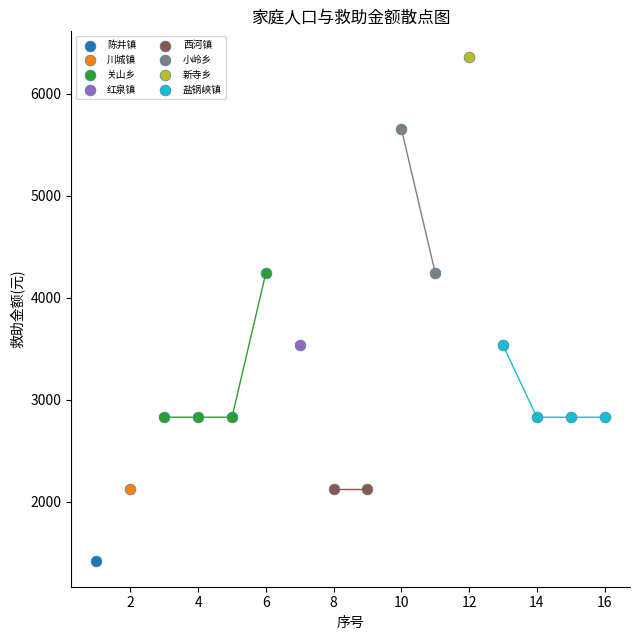

Which series reaches the minimum Y coordinate?

陈井镇